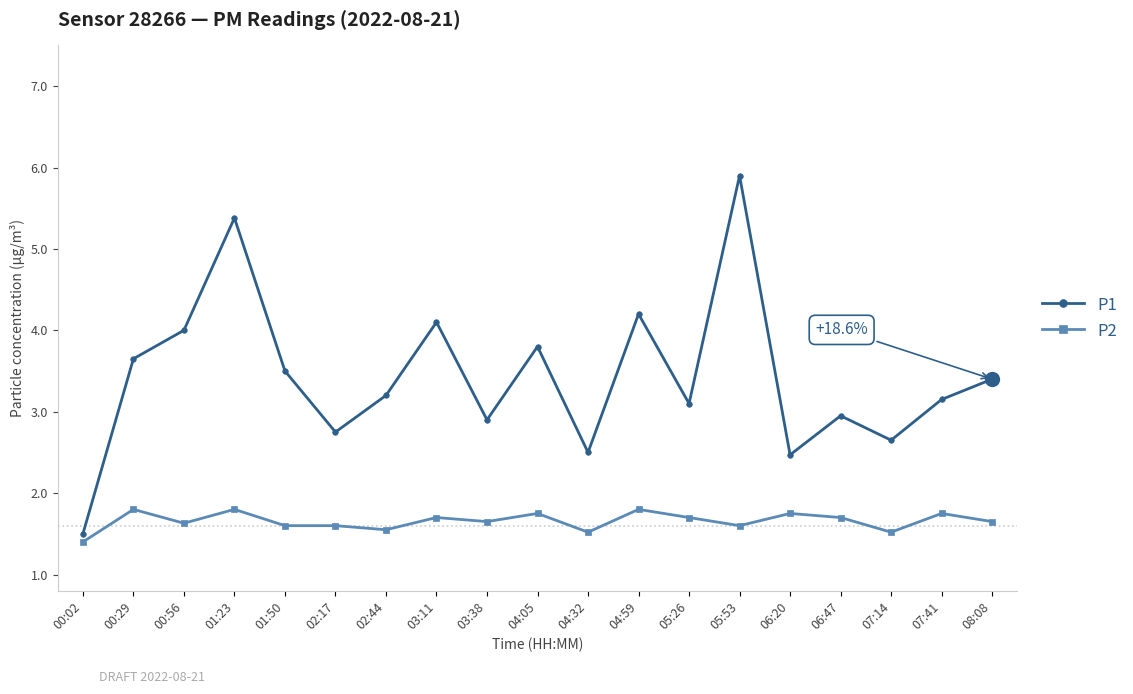

Is the value of P2 at 04:59 greater than the value of P1 at 02:44?

No